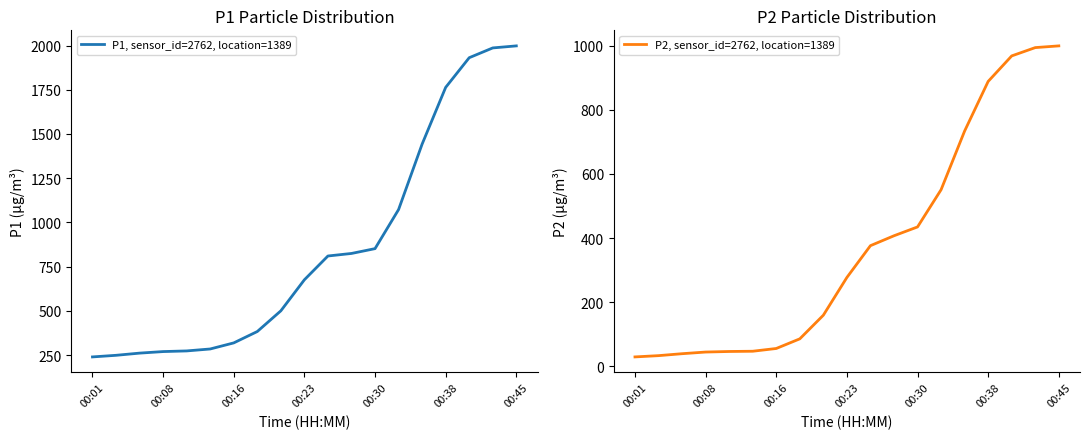

How many lines are shown in the chart?

2